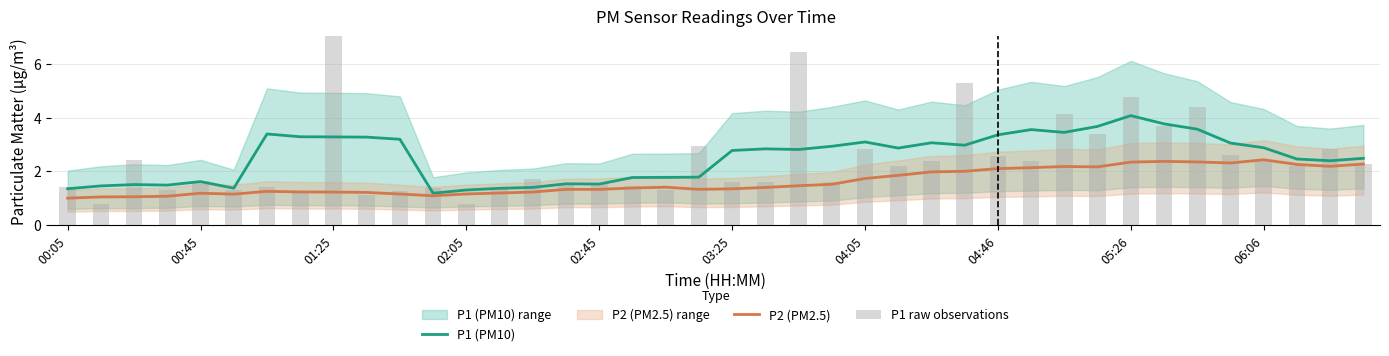

The P2 (PM2.5) series shows 4.0 at 06:06. True or false?

False